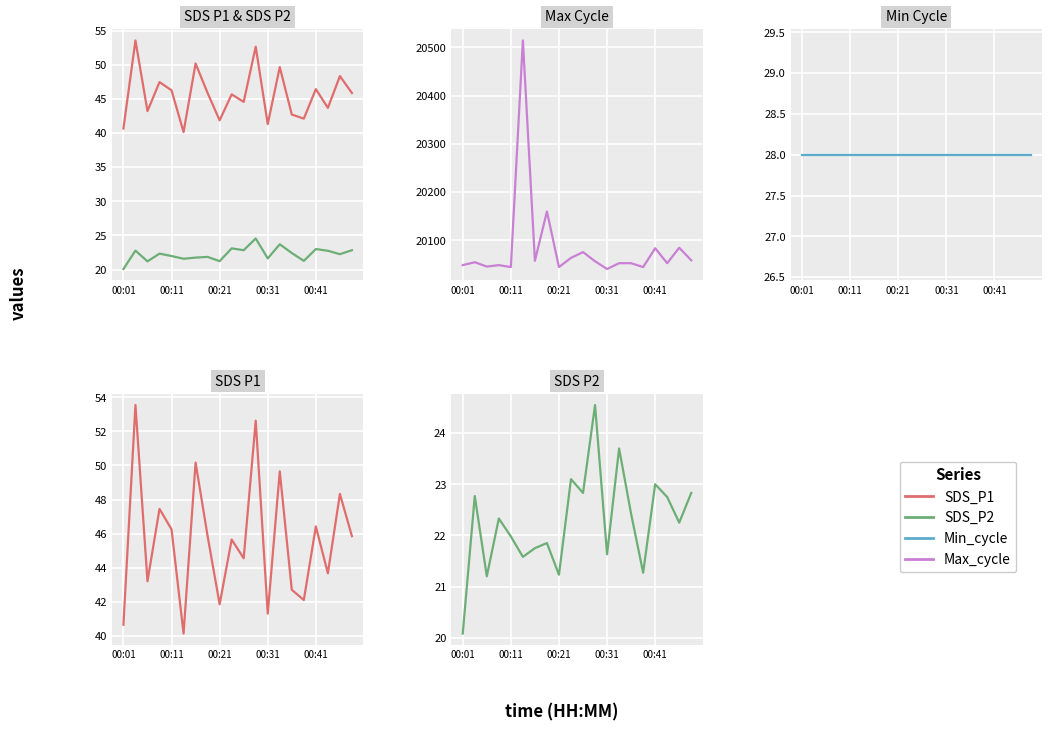

What is the label of the 4th point from the right?

00:41